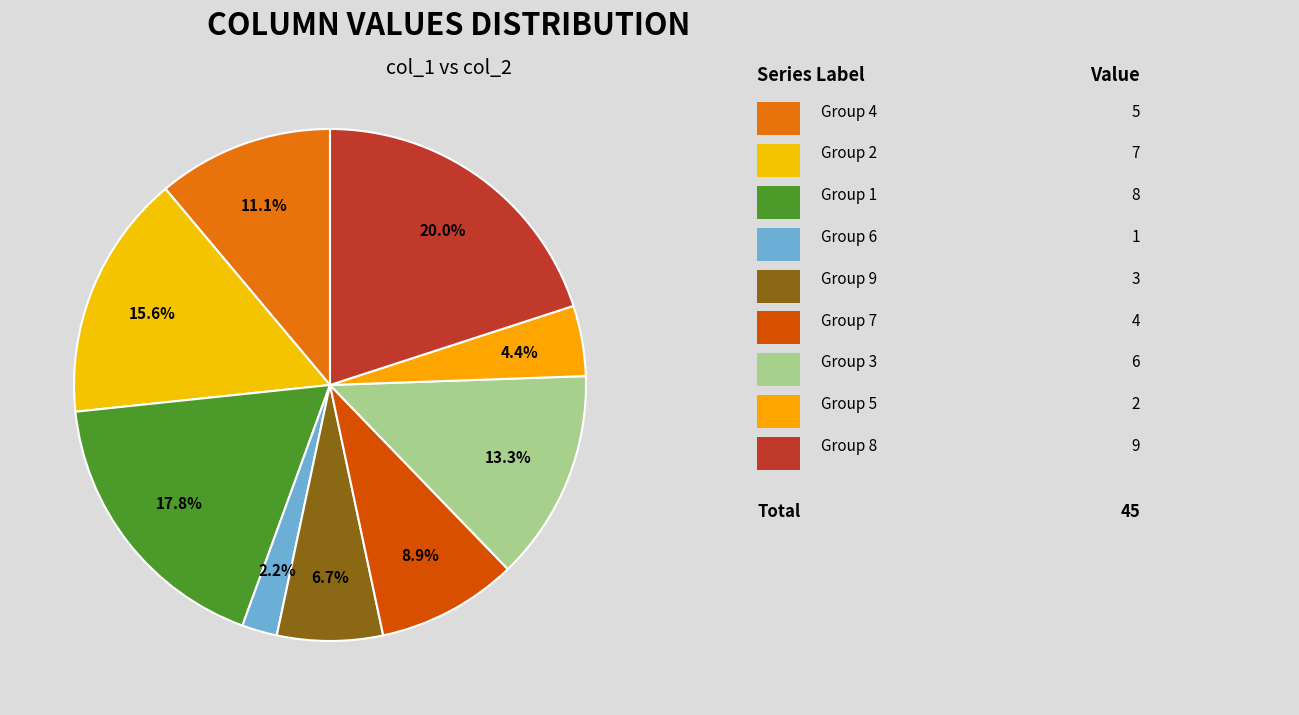

Is there any slice that represents more than half of the pie?

No